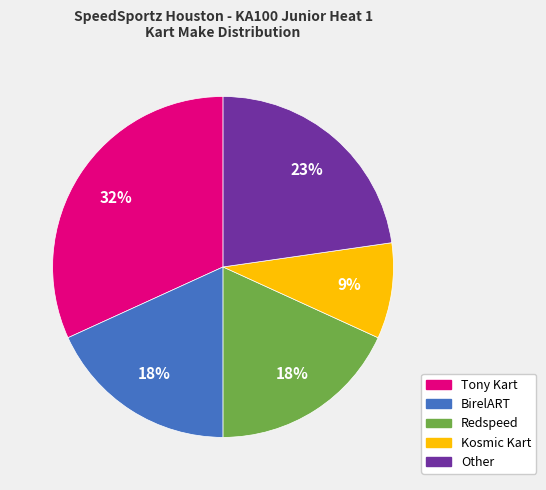

To the nearest percent, what is the difference between the largest and smallest slice percentages?

23%